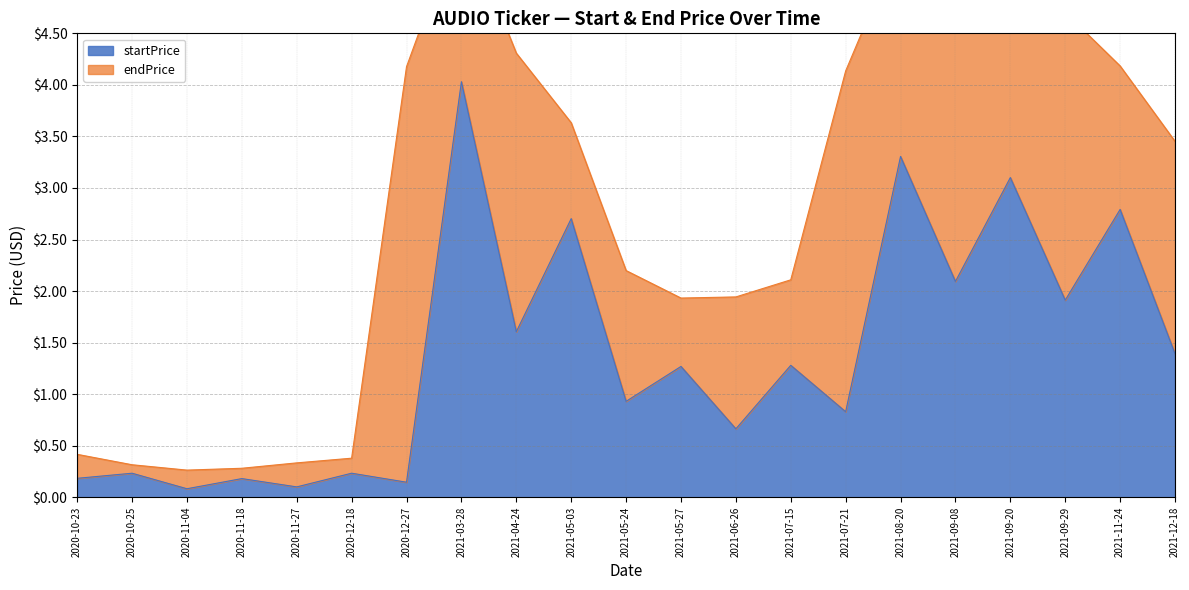

How many points are lower than both their immediate neighbors (excluding endpoints)?

9